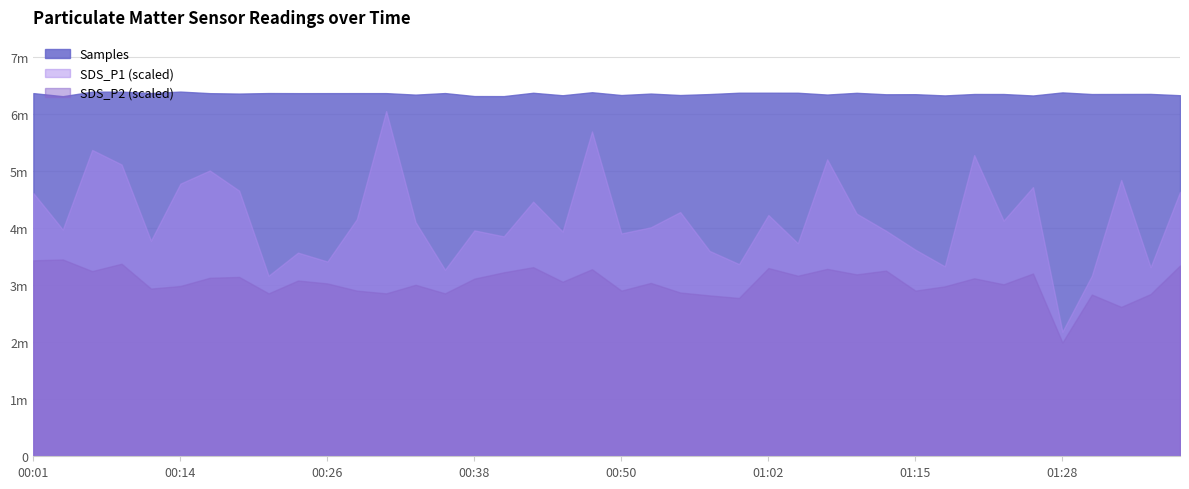

True or false: SDS_P2 has more than 1 points higher than both neighbors.

True